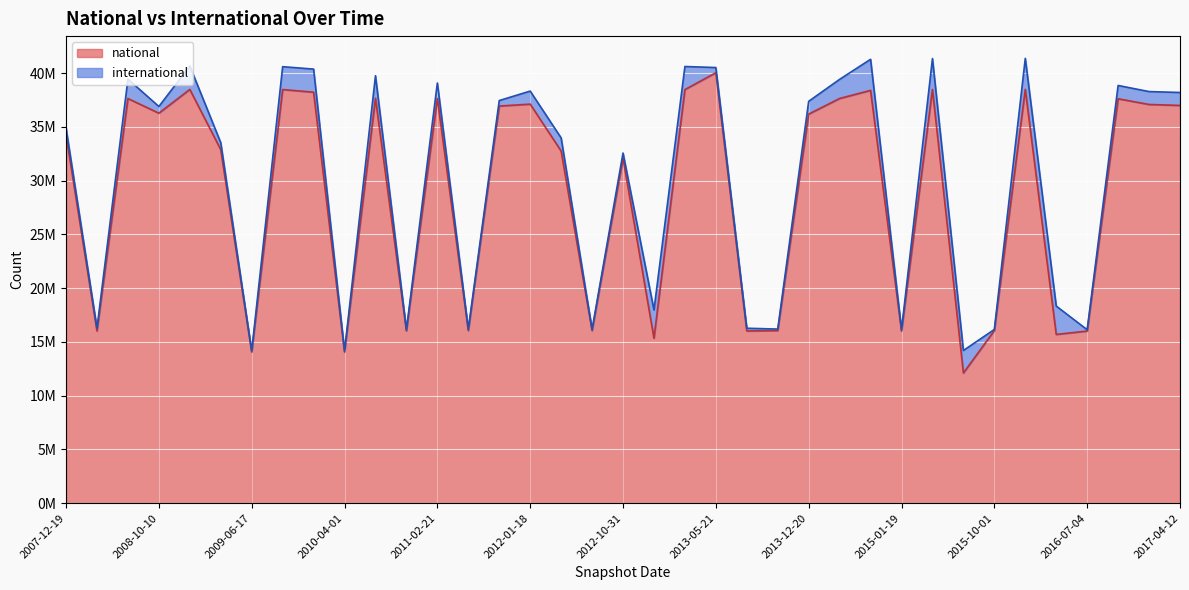

What is the sum of all values?

1065412127